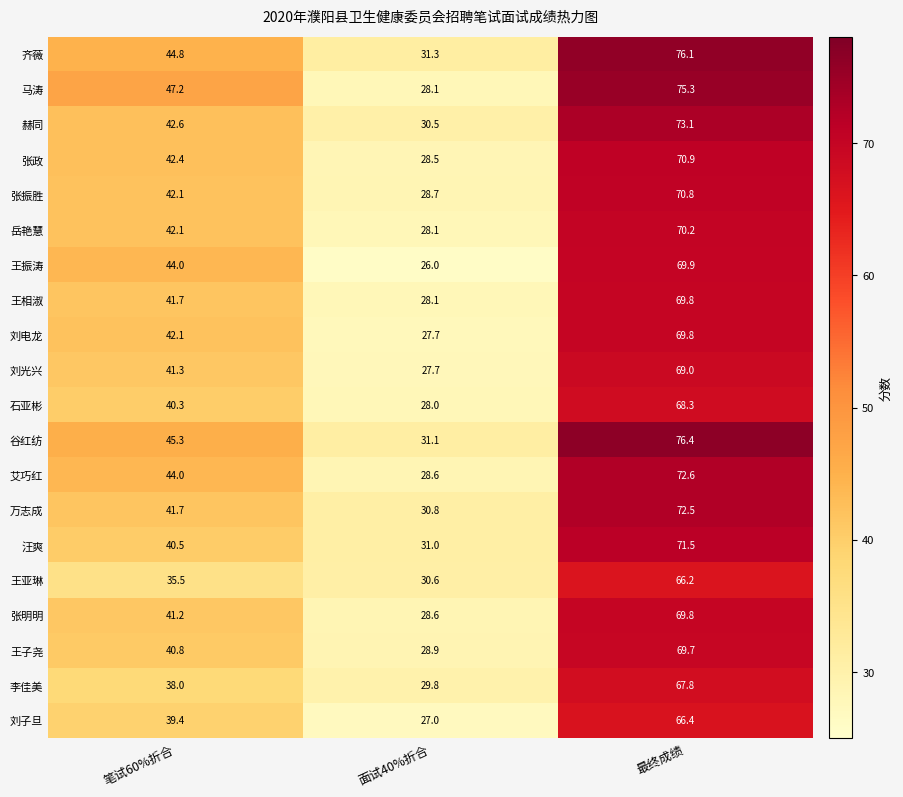

At which label is 王子尧 closest to 49?

笔试60%折合